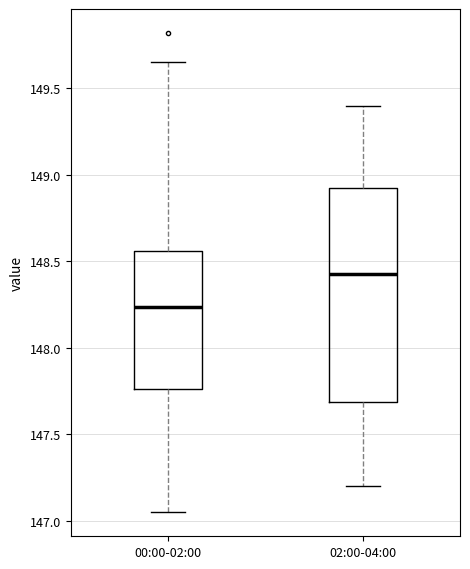

Comparing the boxes themselves (not the whiskers), which one is the tallest?

02:00-04:00